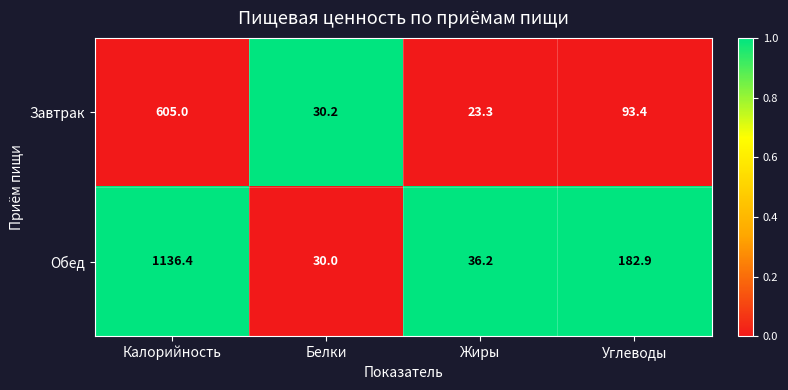

Which series has the largest total across all categories?

Обед